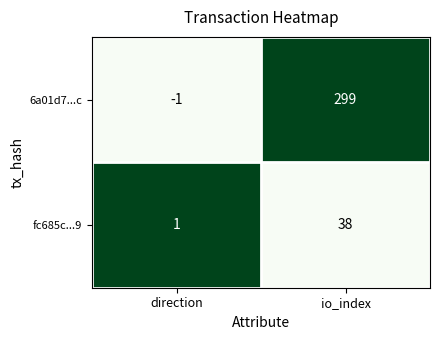

What is the difference between the 6a01d7...c values at io_index and direction?

300